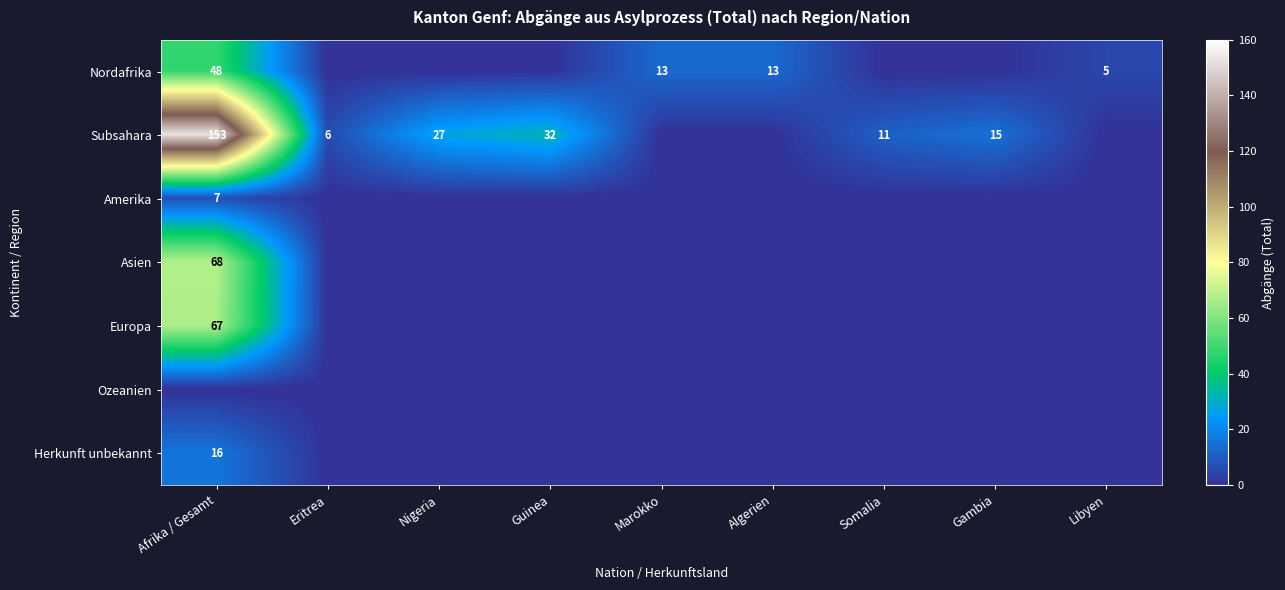

At which category is the sum across all series the highest?

Afrika / Gesamt